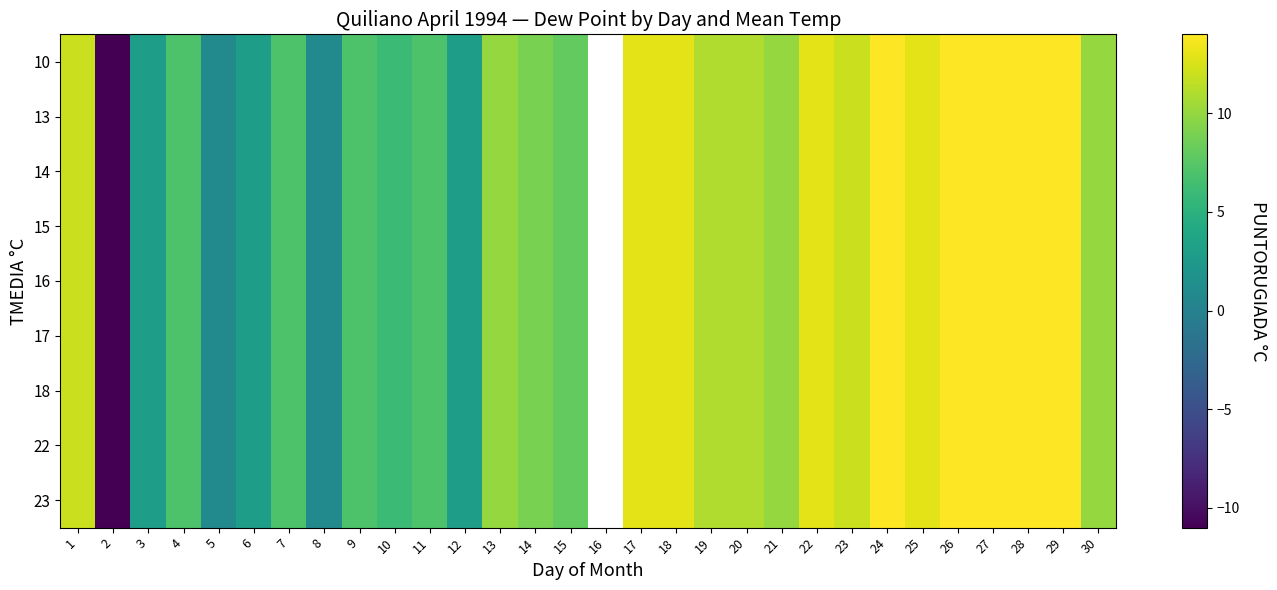

What is the difference between the 15 values at 30 and 27?

4.0